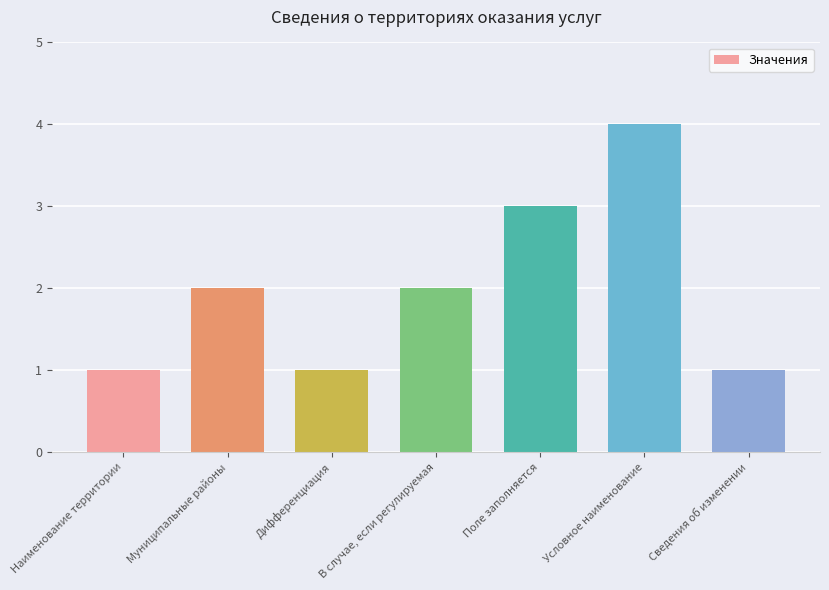

How many values are between 1 and 3?

6